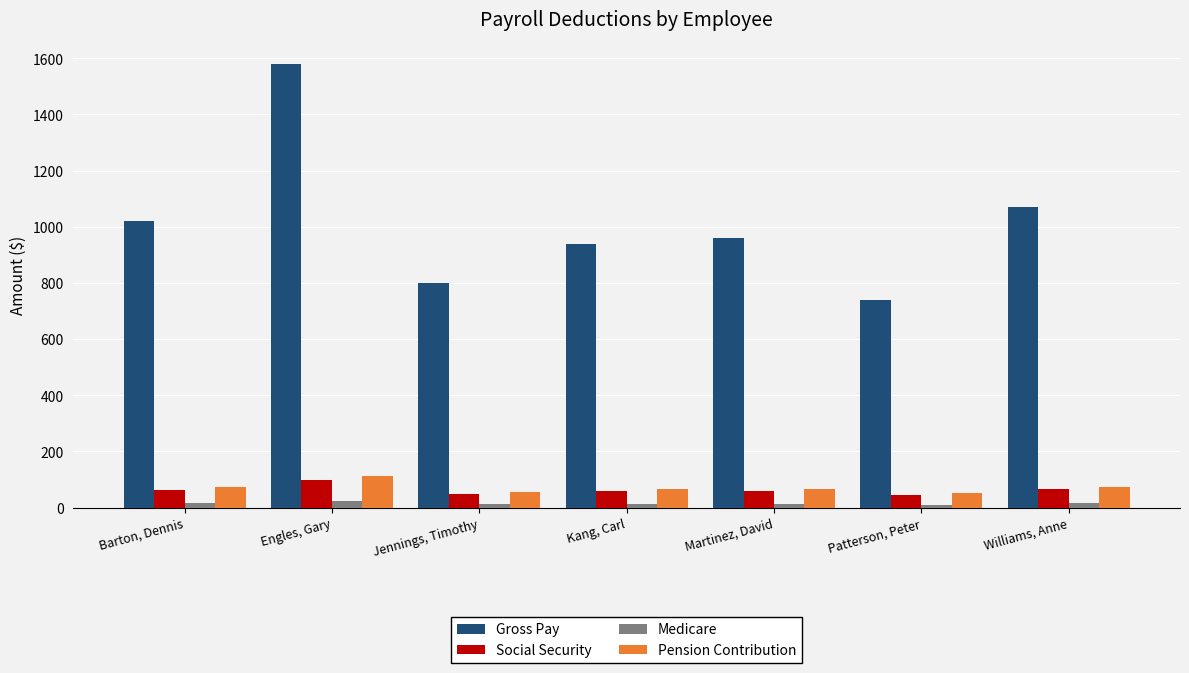

Which series has the widest spread of values?

Gross Pay